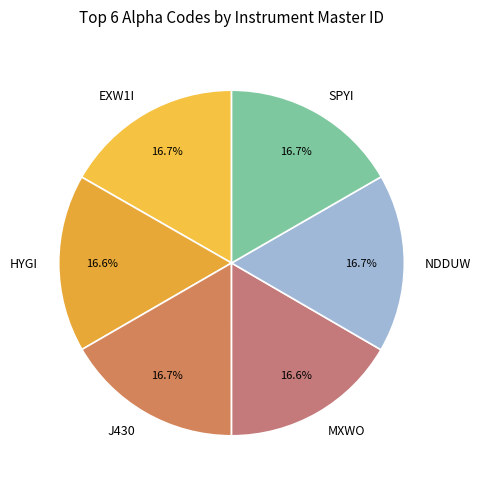

To the nearest percent, what portion does SPYI represent?

17%